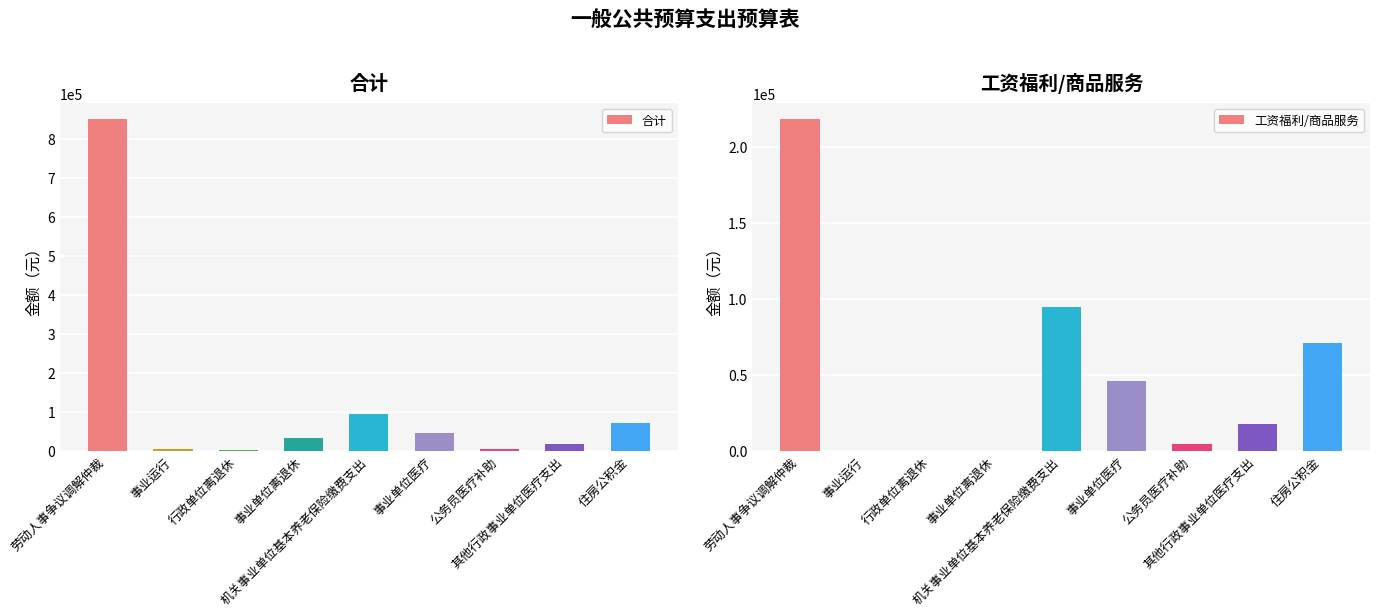

List the labels in order of 合计 value, smallest first.

行政单位离退休, 公务员医疗补助, 事业运行, 其他行政事业单位医疗支出, 事业单位离退休, 事业单位医疗, 住房公积金, 机关事业单位基本养老保险缴费支出, 劳动人事争议调解仲裁